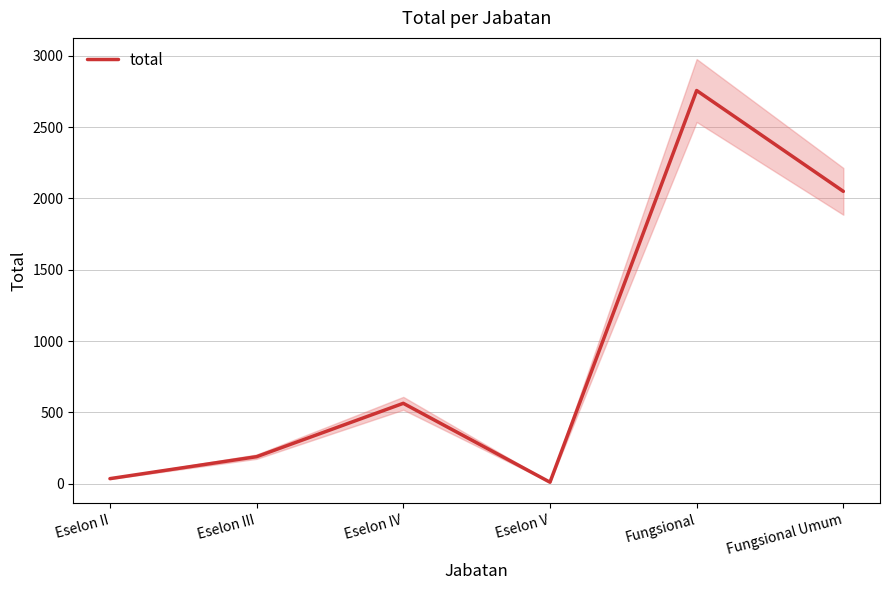

Reading left to right, extract all data points from this chart.

36	190	564	11	2757	2050